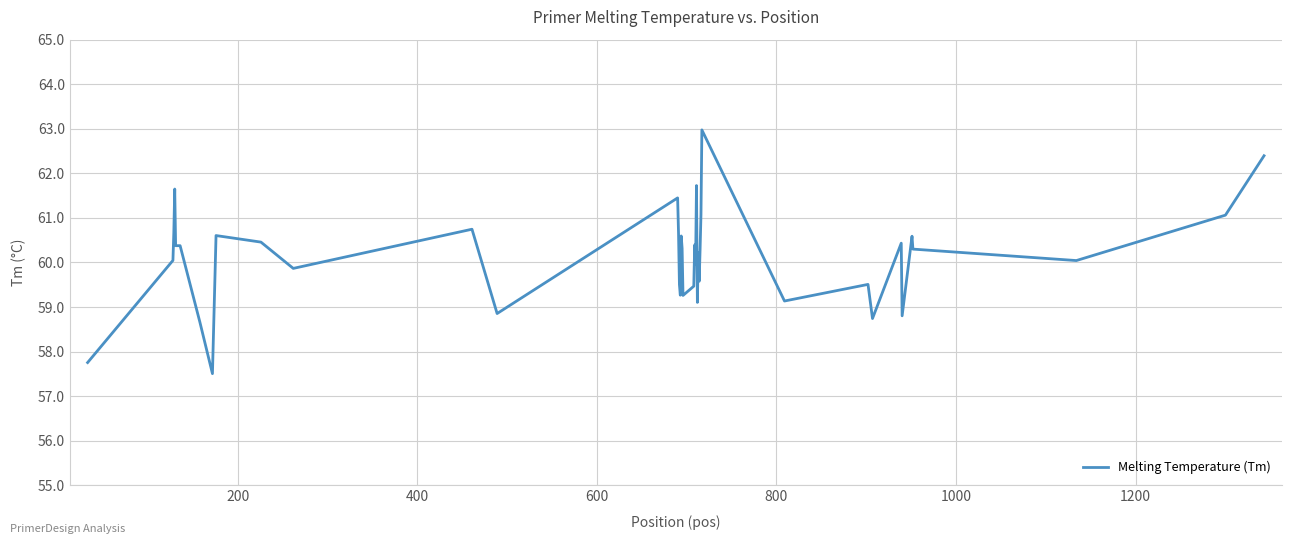

What is the sum of all values?

2404.4